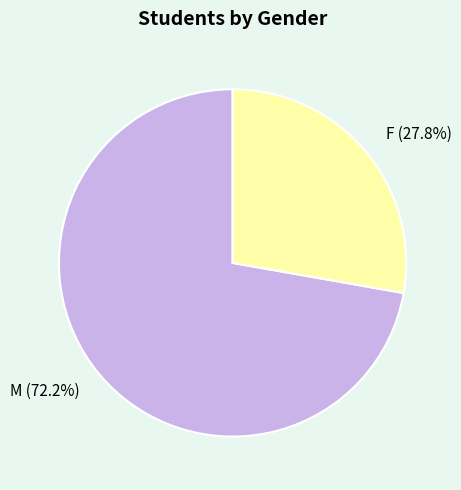

Do M and F together represent more than half of the pie?

Yes